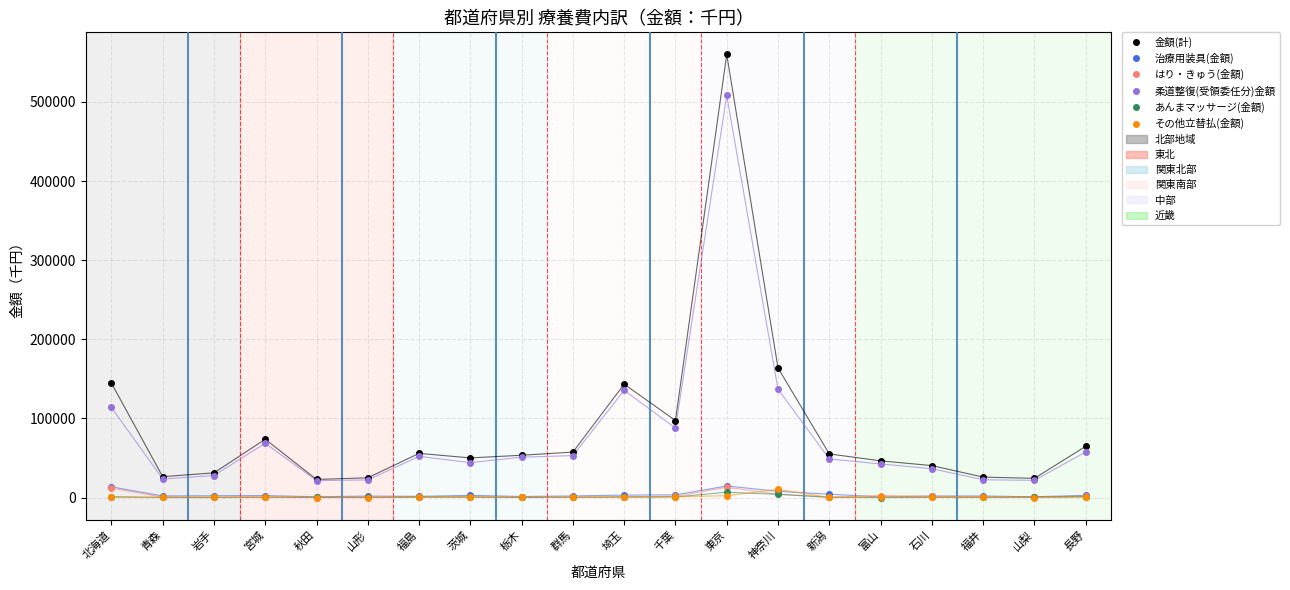

What is the label of the 5th point from the left?

秋田